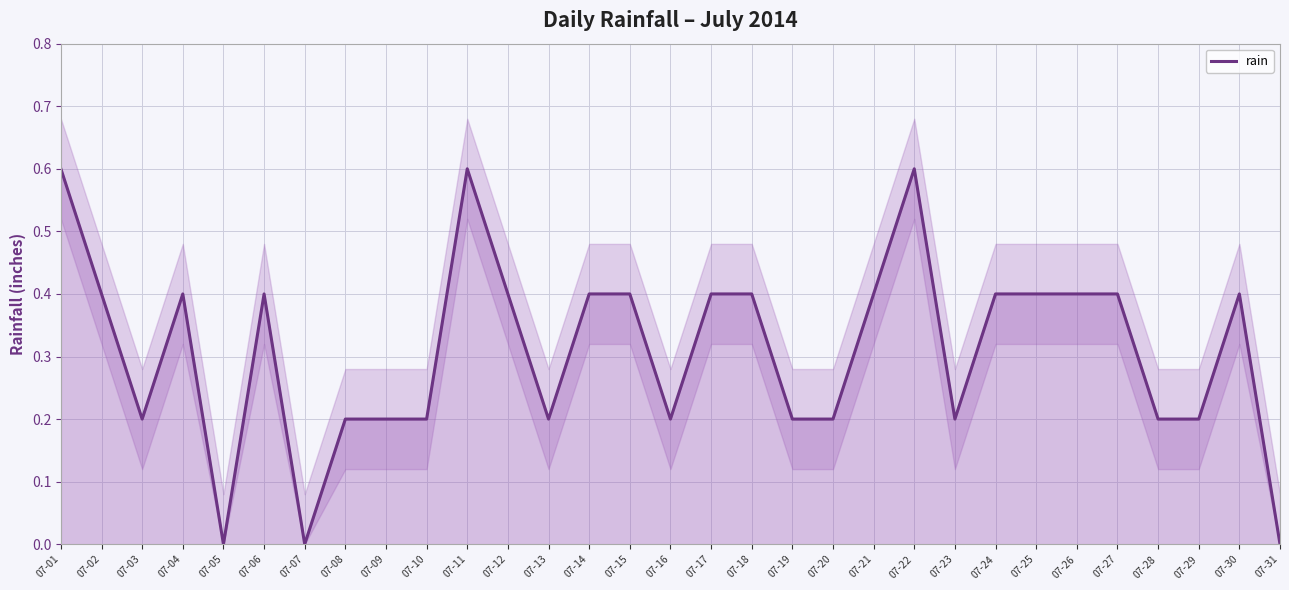

List the labels in order of value, smallest first.

07-05, 07-07, 07-31, 07-03, 07-08, 07-09, 07-10, 07-13, 07-16, 07-19, 07-20, 07-23, 07-28, 07-29, 07-02, 07-04, 07-06, 07-12, 07-14, 07-15, 07-17, 07-18, 07-21, 07-24, 07-25, 07-26, 07-27, 07-30, 07-01, 07-11, 07-22